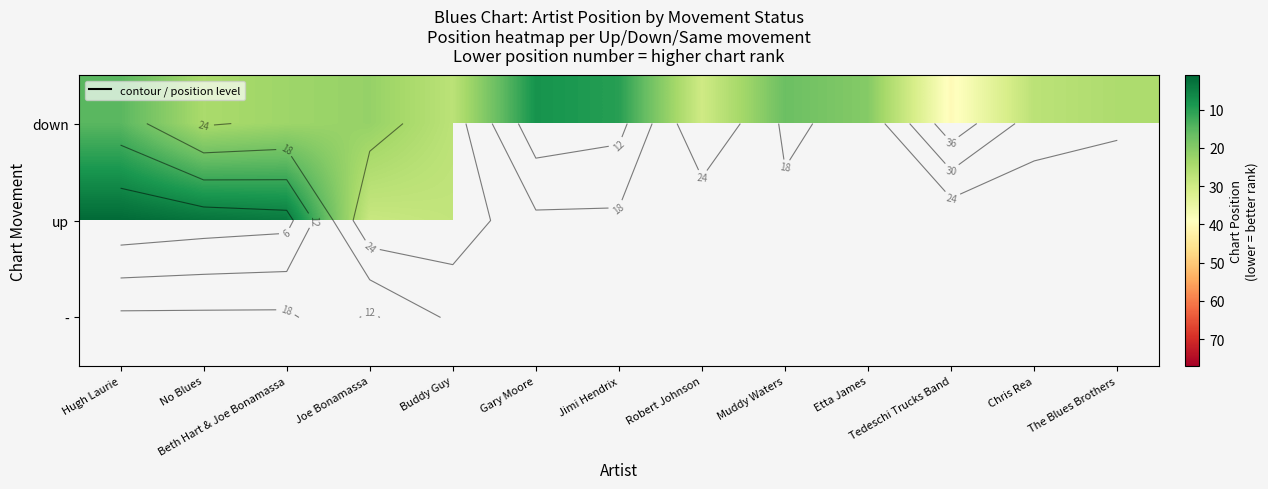

Is the value of - at Hugh Laurie greater than the value of down at Jimi Hendrix?

No